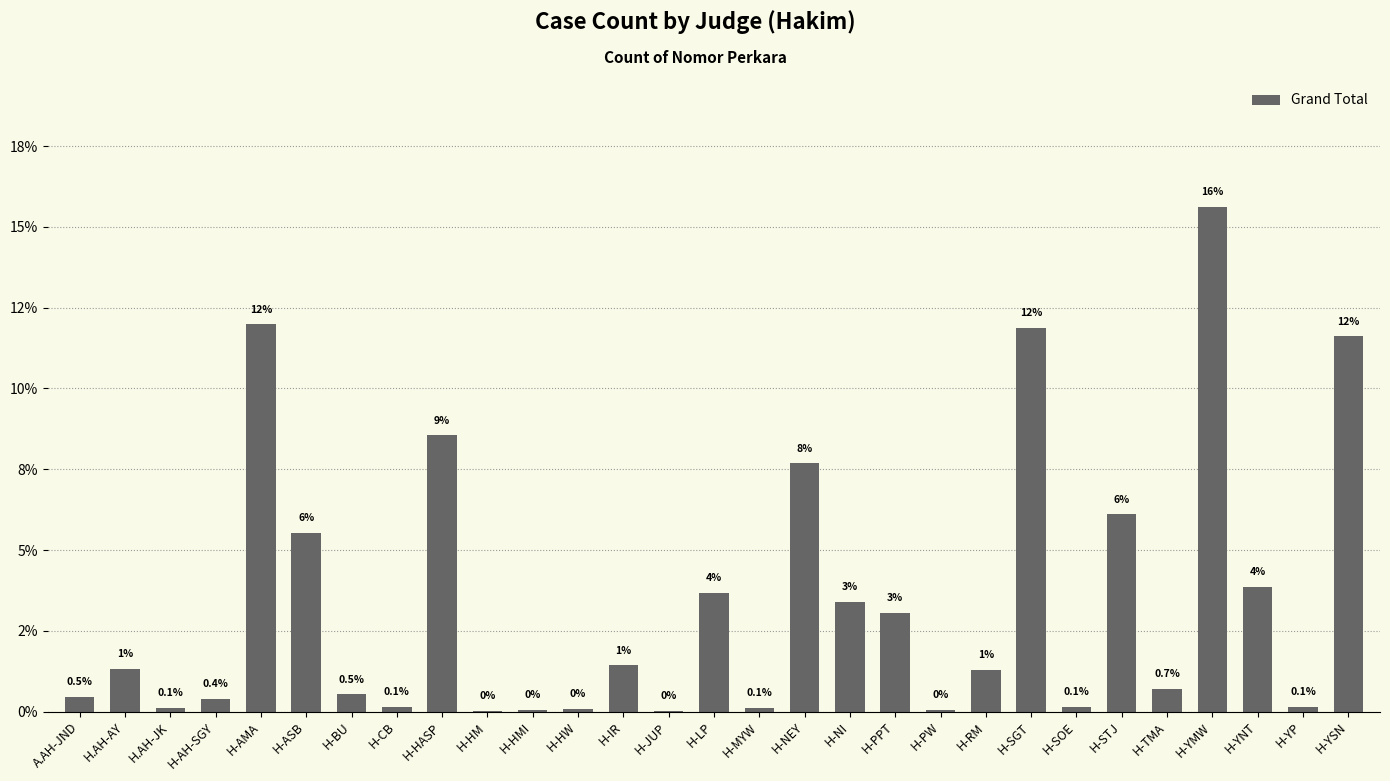

List the labels in order of value, smallest first.

H-HM, H-JUP, H-HMI, H-PW, H-HW, H.AH-JK, H-MYW, H-CB, H-SOE, H-YP, H-AH-SGY, A.AH-JND, H-BU, H-TMA, H-RM, H.AH-AY, H-IR, H-PPT, H-NI, H-LP, H-YNT, H-ASB, H-STJ, H-NEY, H-HASP, H-YSN, H-SGT, H-AMA, H-YMW